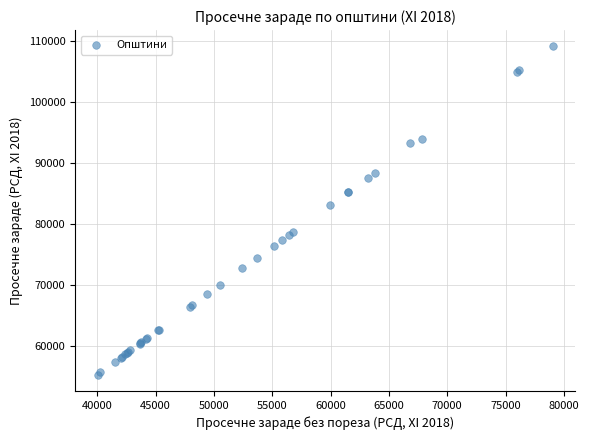

What Y value in the scatter plot is closest to 82193?

83080